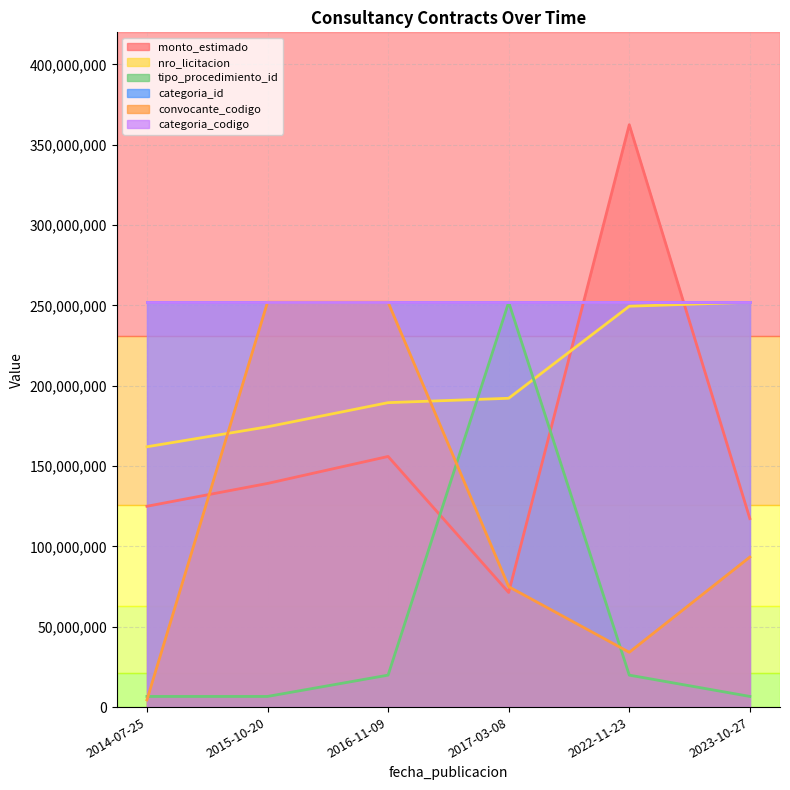

Is it true that convocante_codigo equals 93379446.6 at 2023-10-27?

True